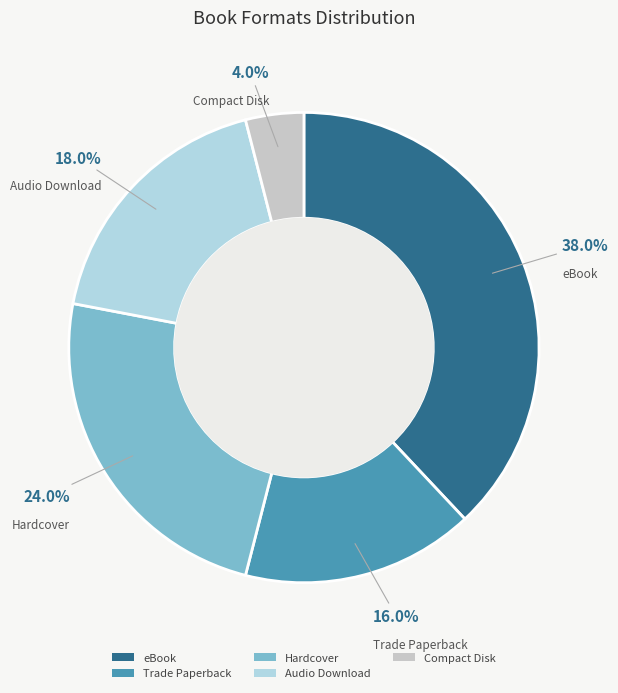

Rank the categories by value from lowest to highest.

Compact Disk, Trade Paperback, Audio Download, Hardcover, eBook